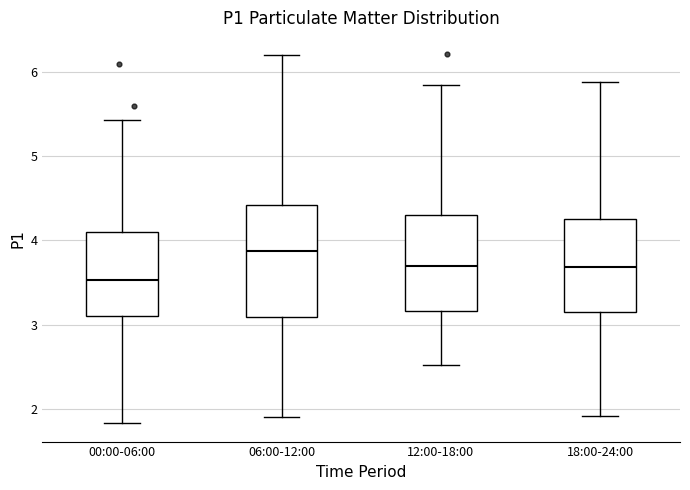

Where is the upper edge of the box for 00:00-06:00 on the y-axis? The values are not printed on the chart, so give them approximately, as read against the axis.

4.1